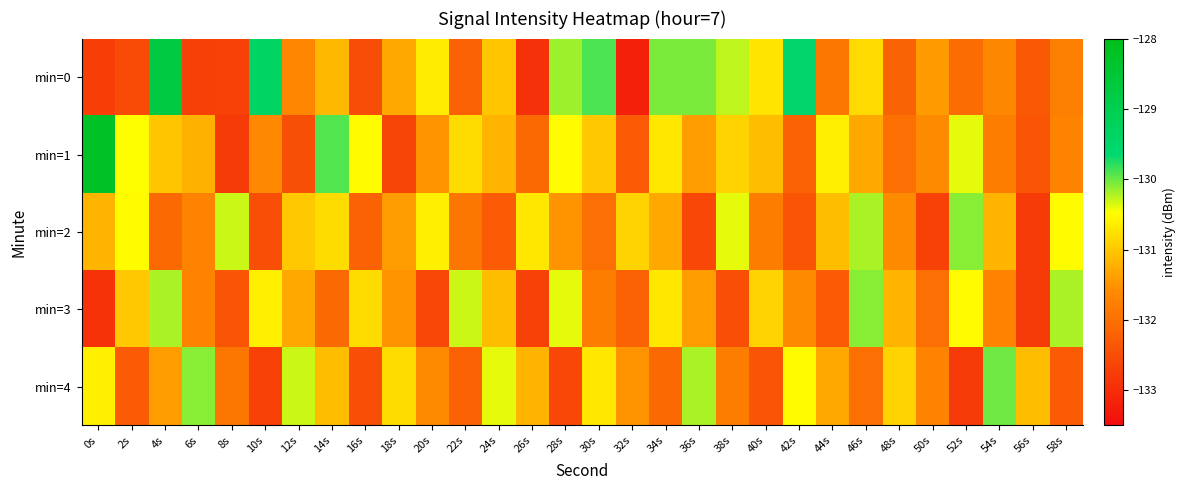

Rank the series by their maximum value, from highest to lowest.

min=1, min=0, min=4, min=2, min=3